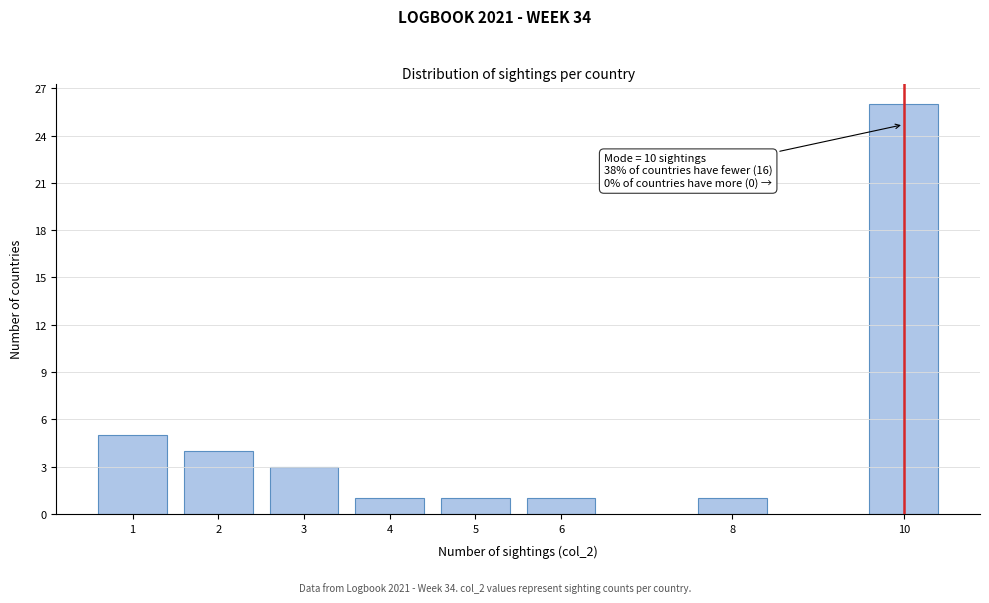

Reading left to right, extract all data points from this chart.

5	4	3	1	1	1	1	26